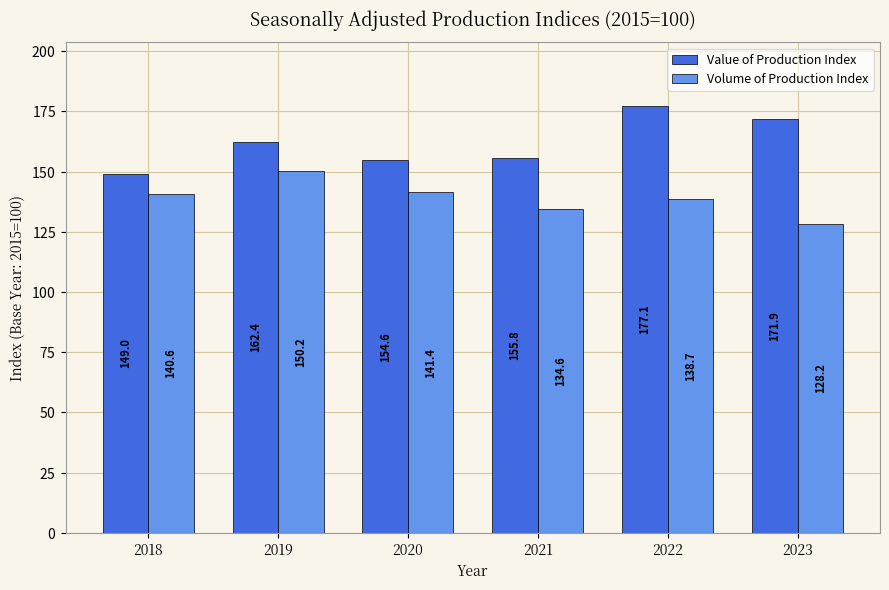

What is the greatest value displayed?

177.1